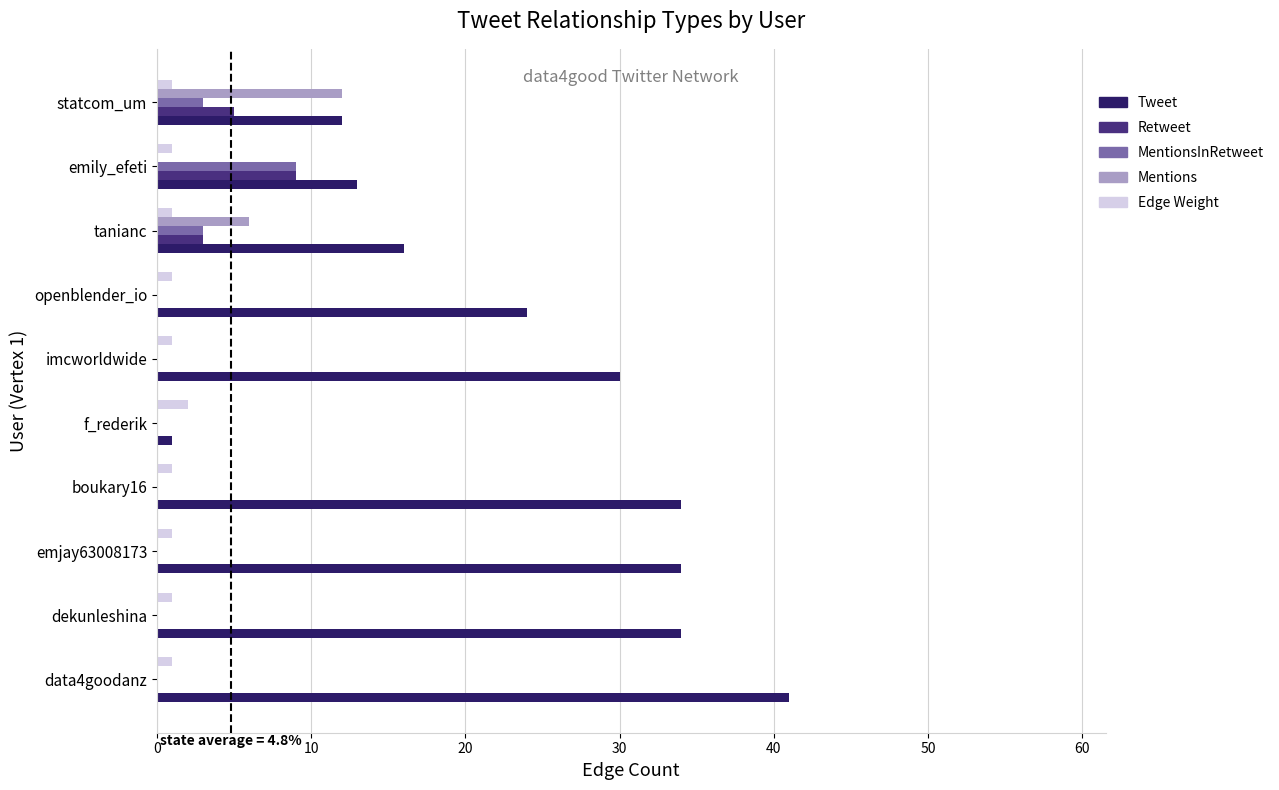

Which series has the largest range (max minus min)?

Tweet